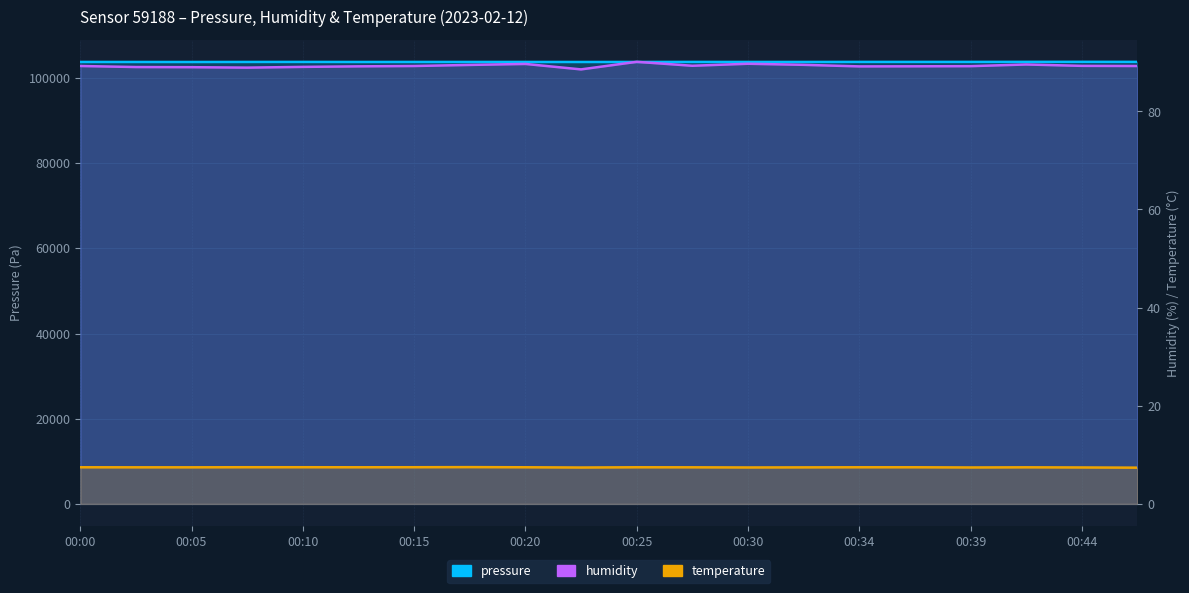

Which series changed the most between 00:10 and 00:20?

pressure